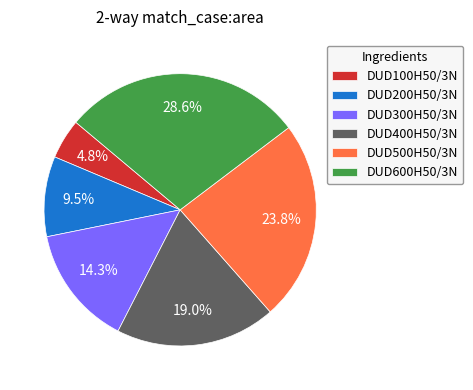

To the nearest percent, what is the combined percentage of DUD400H50/3N and DUD300H50/3N?

33%